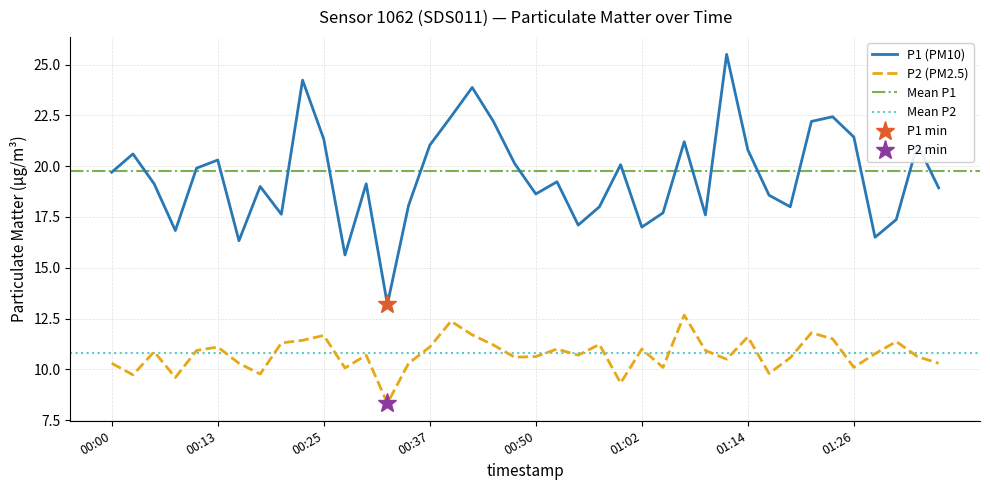

Between 00:23 and 01:24, which is larger?

00:23